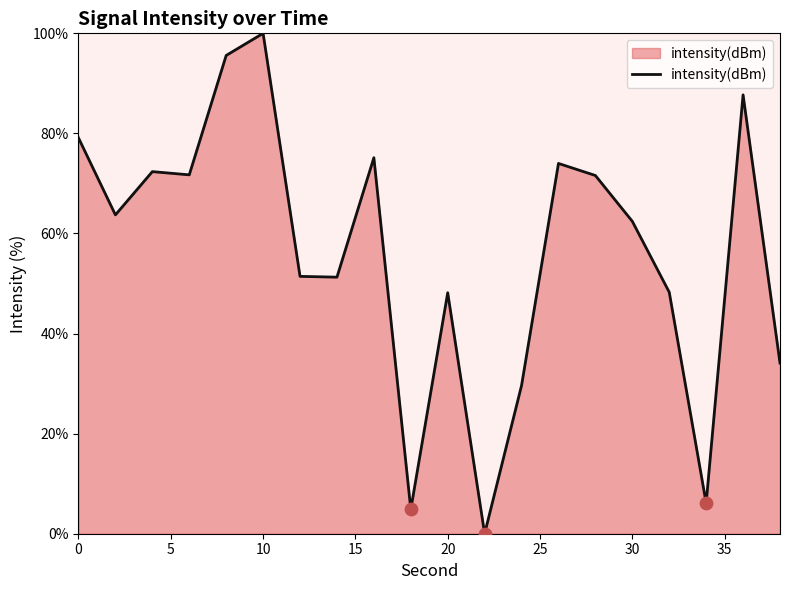

What is the greatest value displayed?

100.0